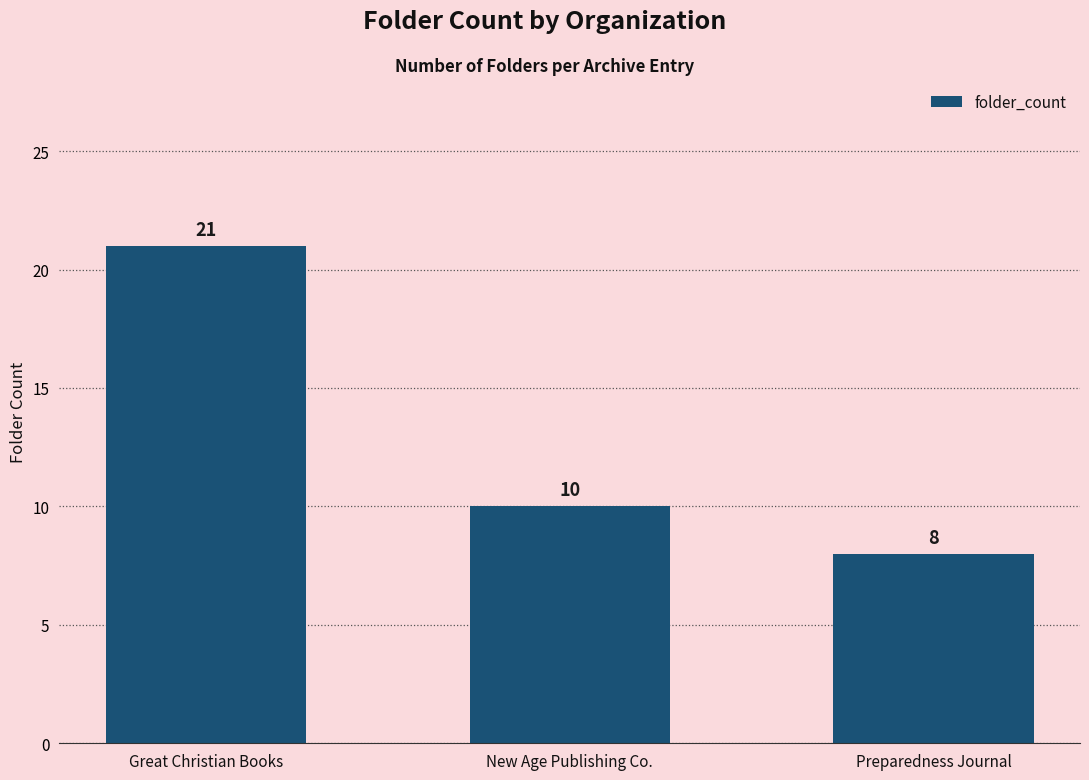

Reading left to right, extract all data points from this chart.

Great Christian Books=21	New Age Publishing Co.=10	Preparedness Journal=8